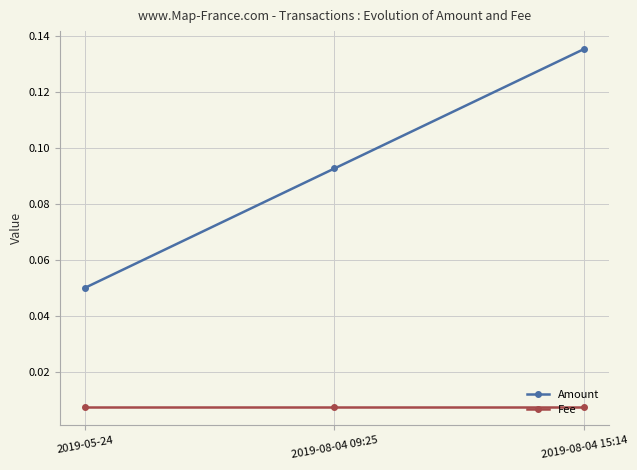

What is the label of the 1st point from the left?

2019-05-24